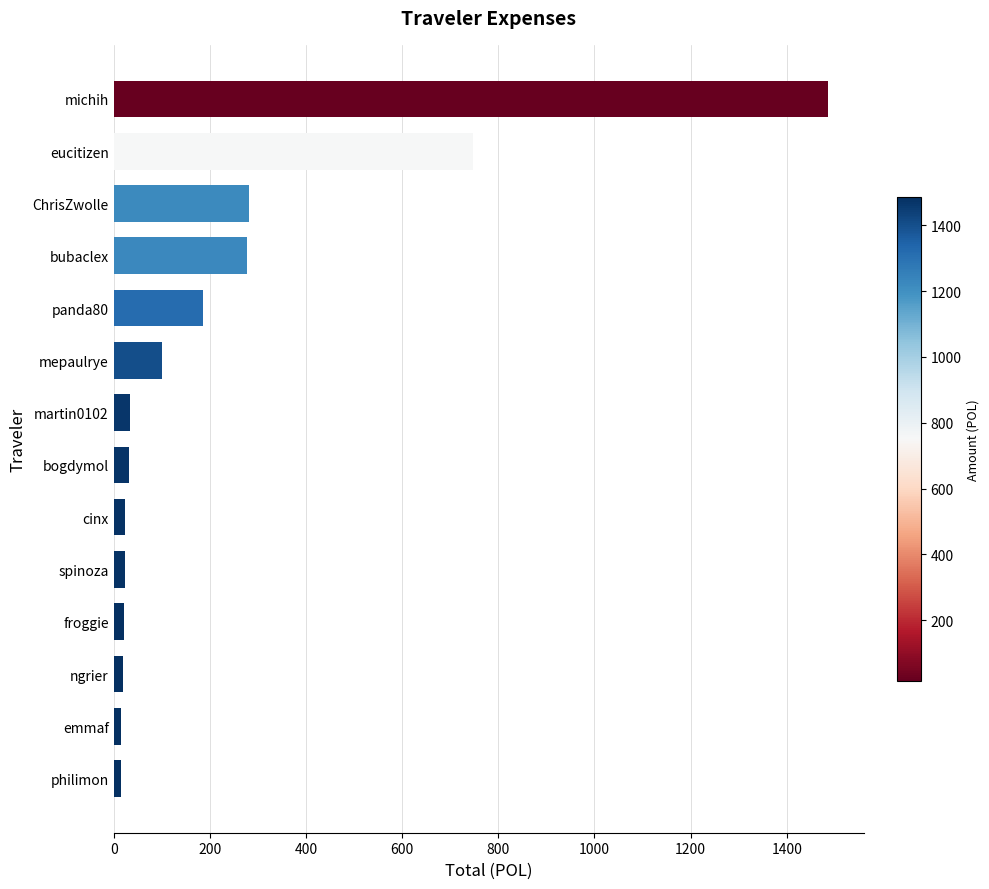

Is it true that the value at bubaclex is 276.5?

True